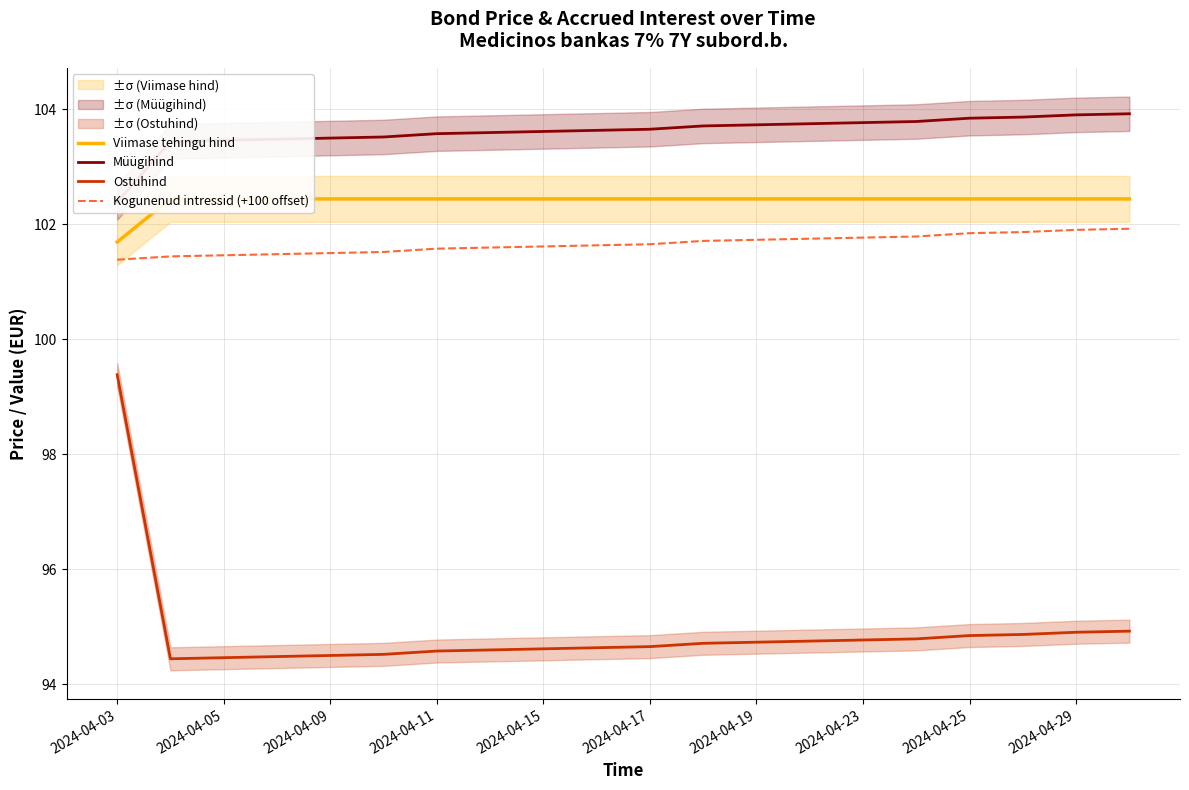

True or false: Kogunenud intressid (+100 offset) and Ostuhind cross at least once.

False